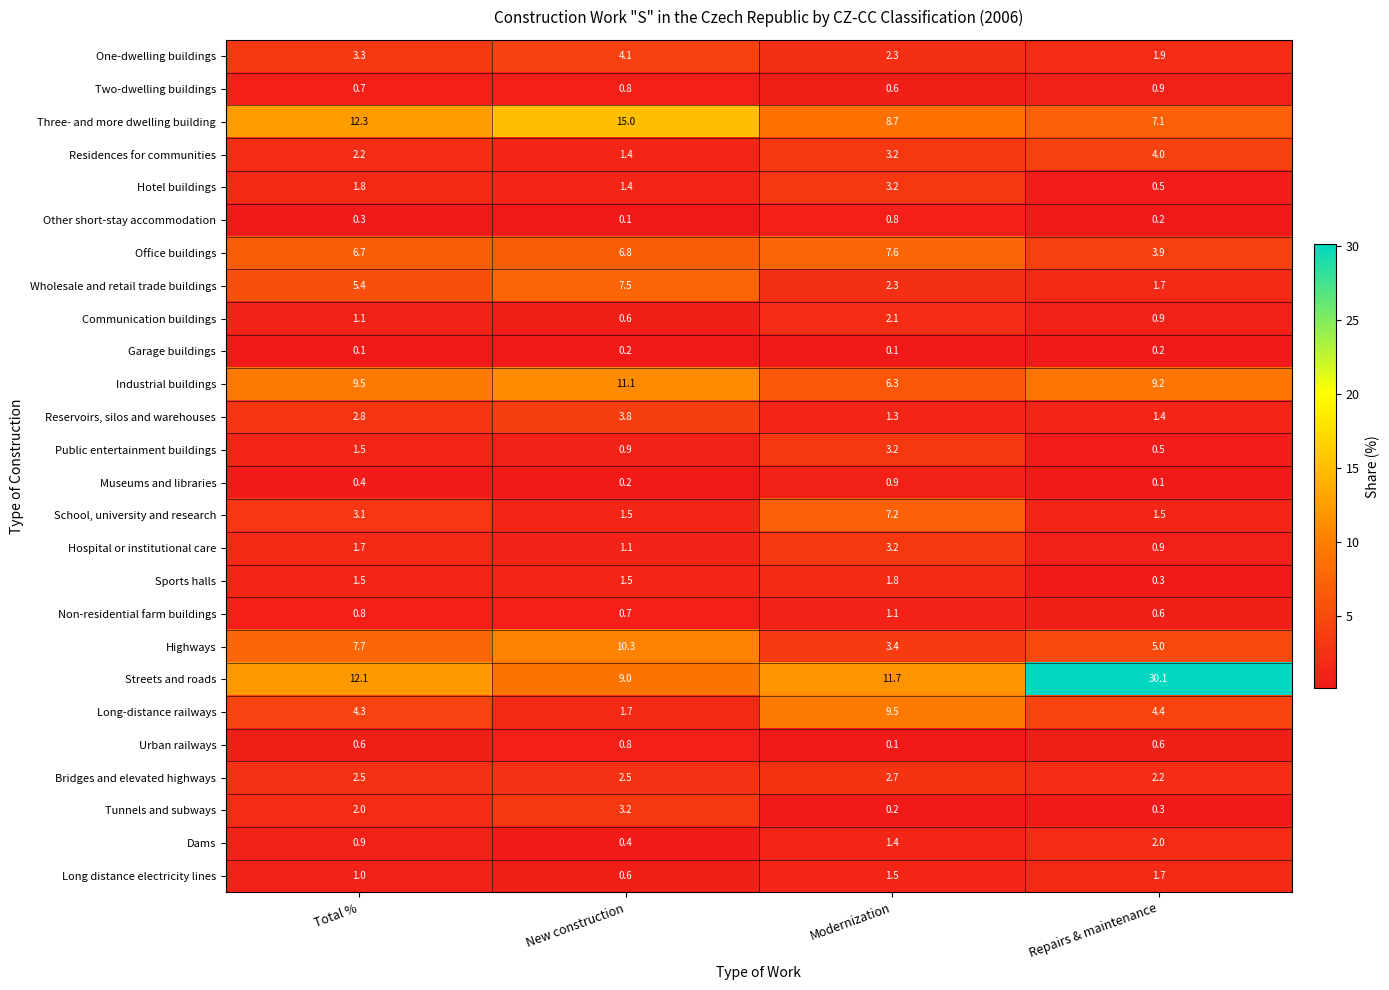

What is the difference between the Hotel buildings values at New construction and Repairs & maintenance?

0.9